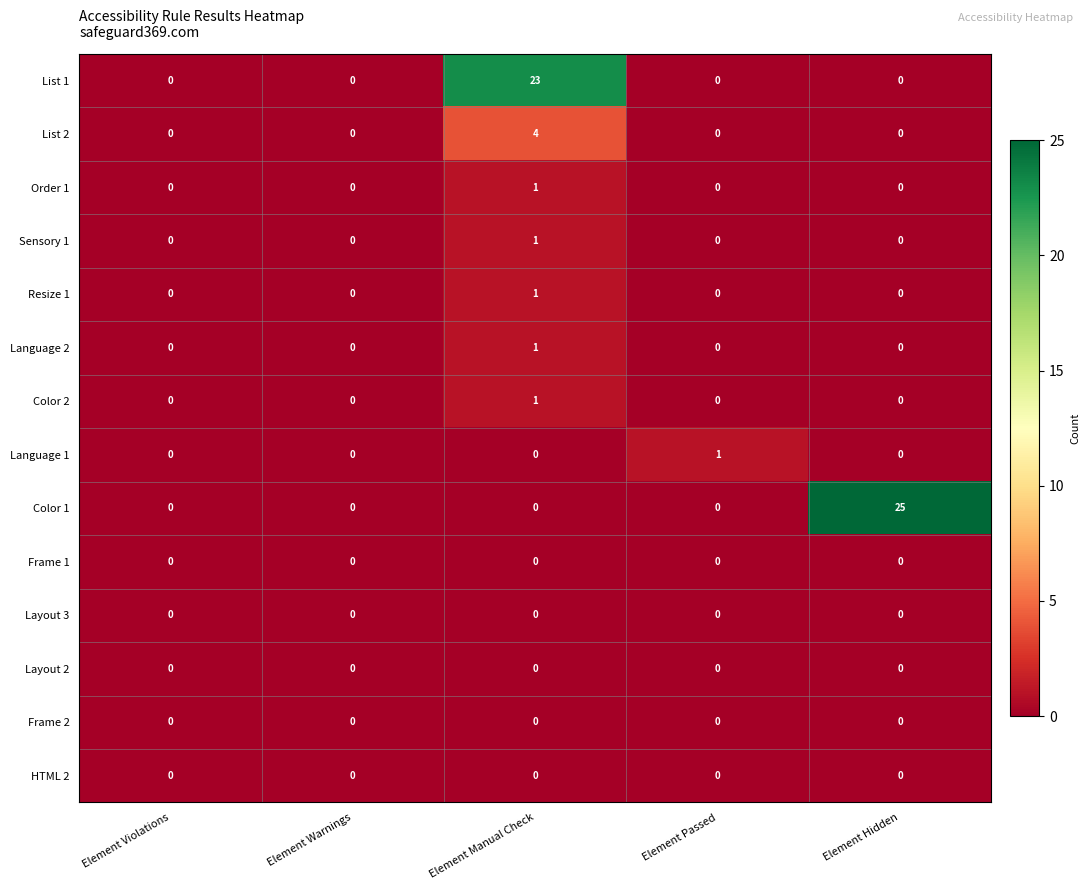

Which series has the largest total across all categories?

Color 1